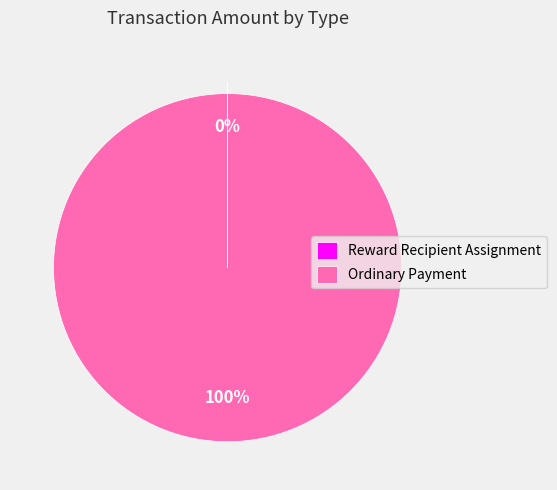

To the nearest percent, what is the average slice percentage?

50%